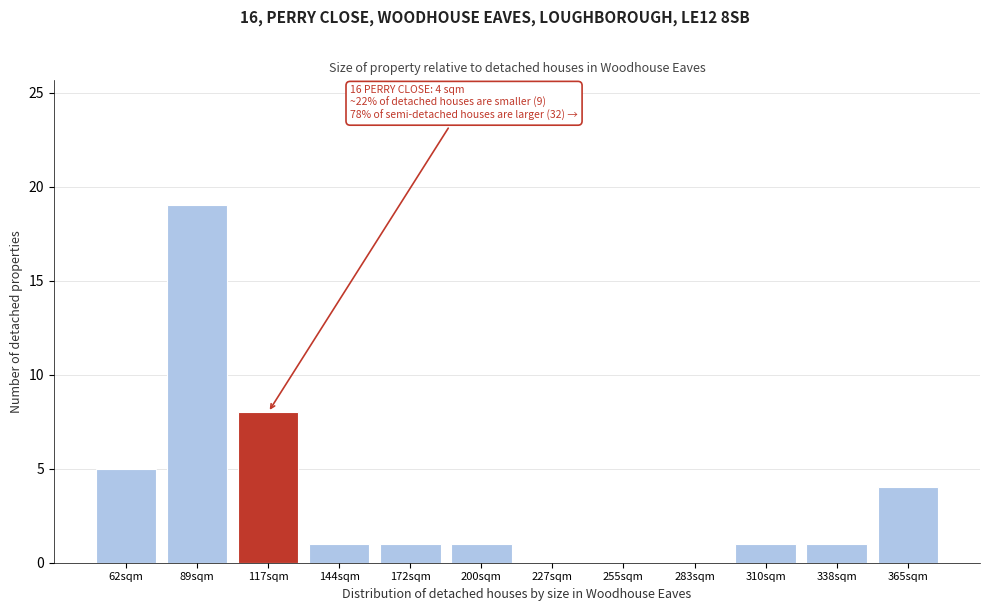

Reading right to left, extract all data points from this chart.

365sqm=4	338sqm=1	310sqm=1	283sqm=0	255sqm=0	227sqm=0	200sqm=1	172sqm=1	144sqm=1	117sqm=8	89sqm=19	62sqm=5